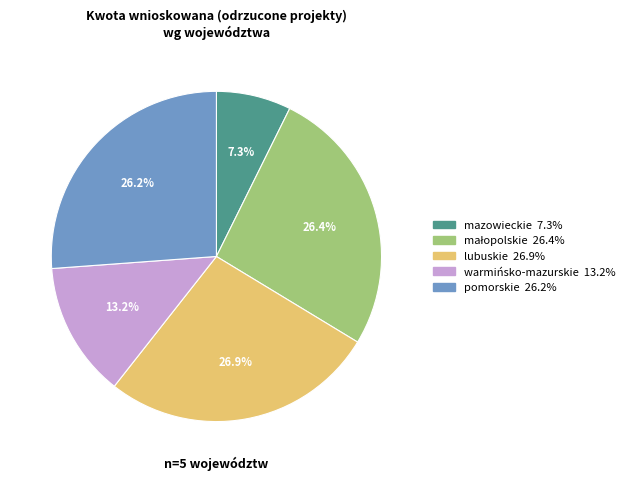

To the nearest percent, what is the difference between the largest and smallest slice percentages?

20%